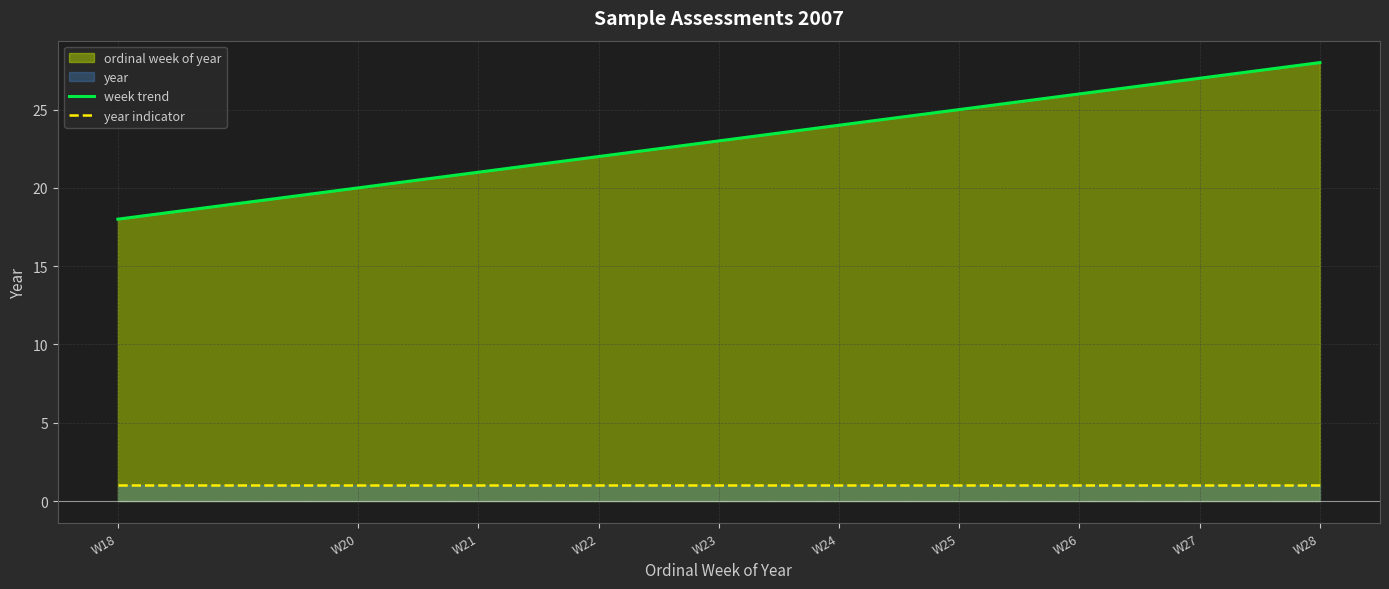

List the labels in order of week trend value, largest first.

W28, W27, W26, W25, W24, W23, W22, W21, W20, W18